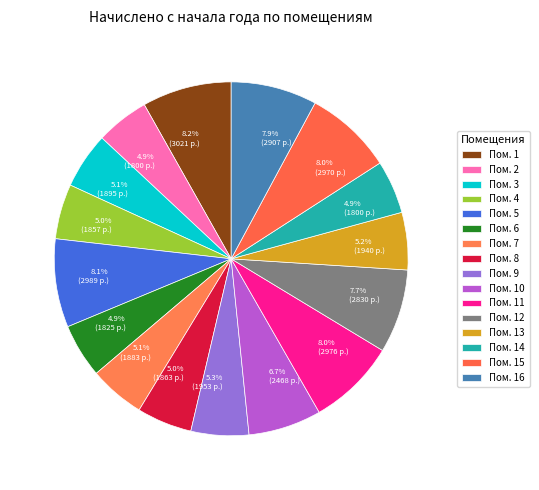

How many segments does this pie chart have?

16